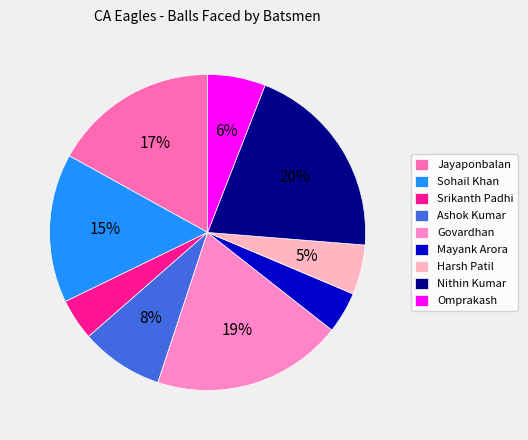

What is the smallest slice in the pie chart?

Srikanth Padhi